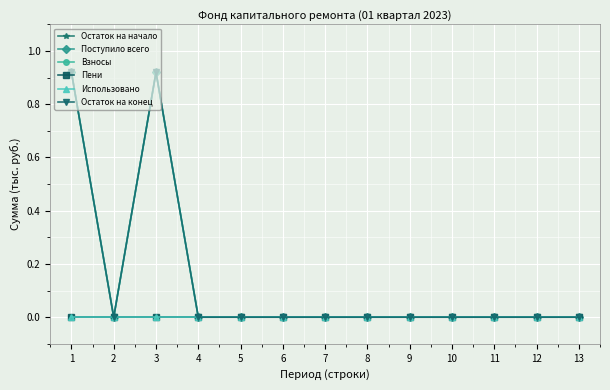

Is this an area chart (filled region under the line)?

No